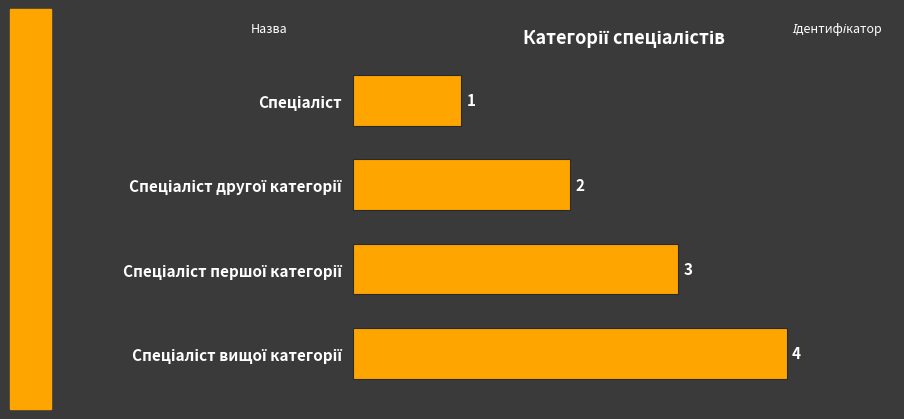

Count the values in the range 2 to 4.

3